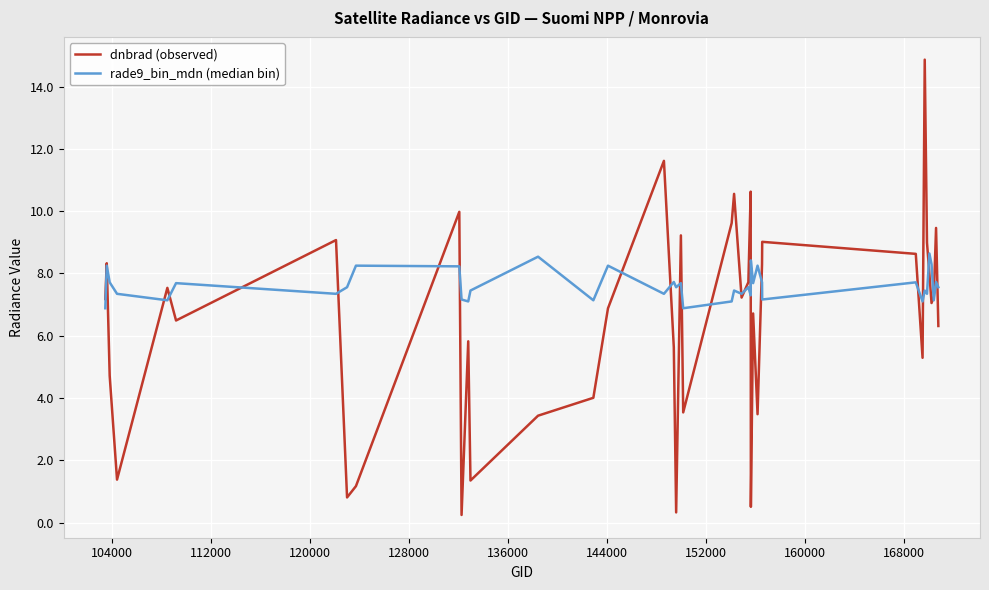

What is the maximum value shown in the chart?

14.9